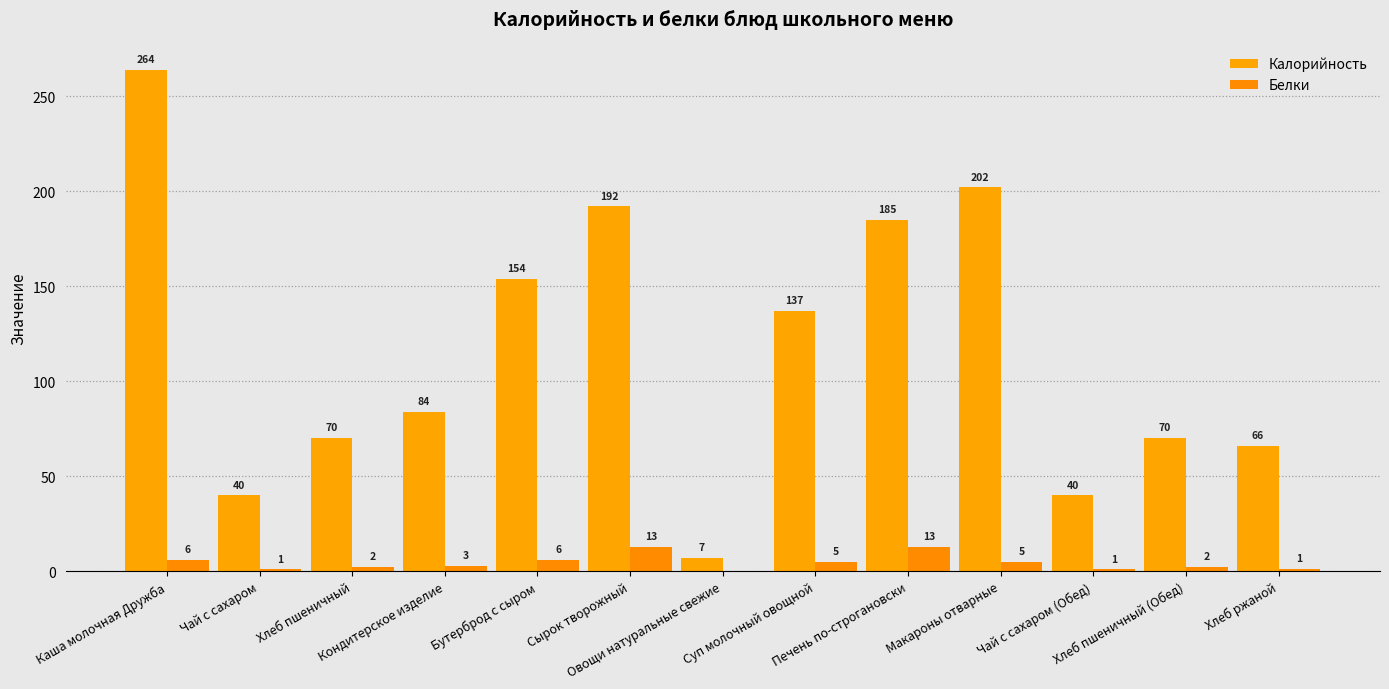

What is the sum of the Калорийность values at Сырок творожный and Чай с сахаром?

232.0